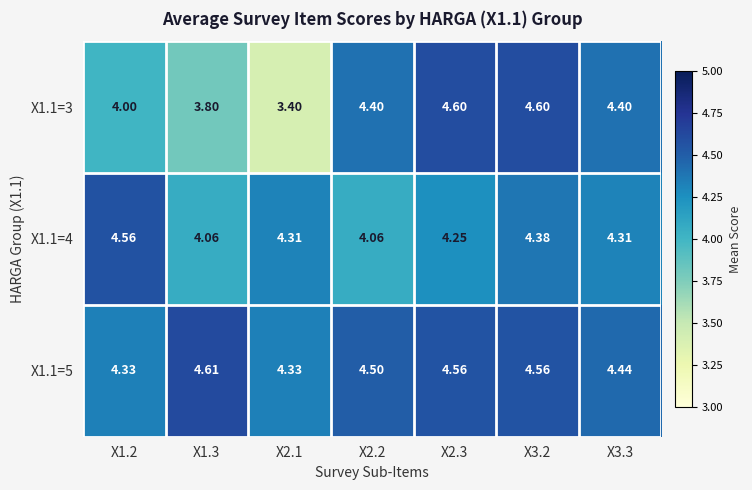

Is the value of X1.1=4 at X2.3 greater than the value of X1.1=5 at X3.3?

No